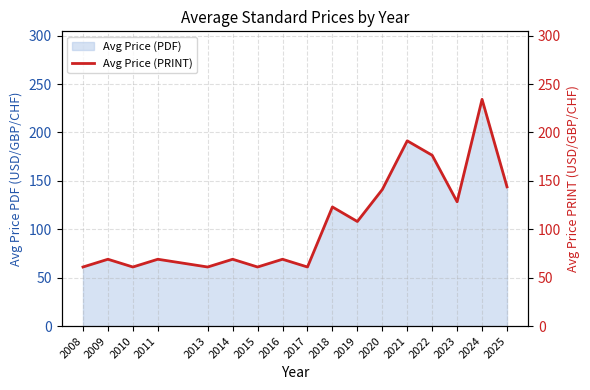

True or false: the data shows 191.3 at 2021.

True